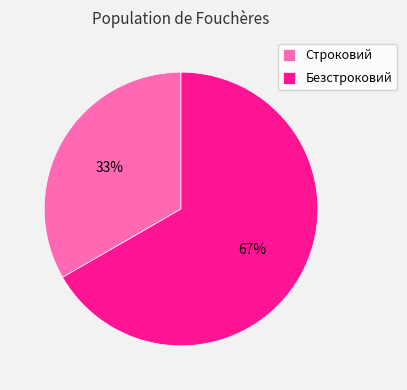

Is Строковий the majority of the pie?

No